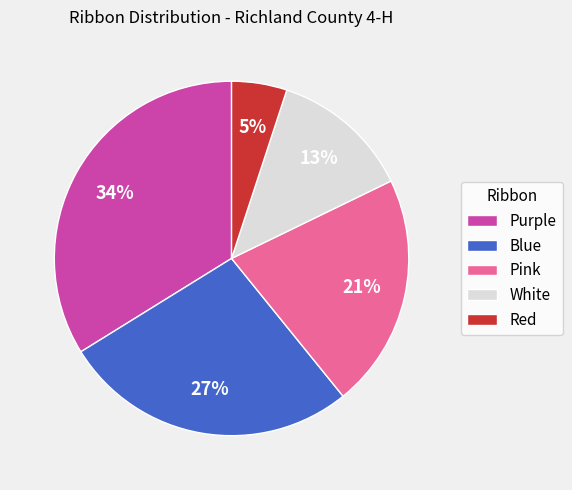

Between Blue and Red, which is larger?

Blue